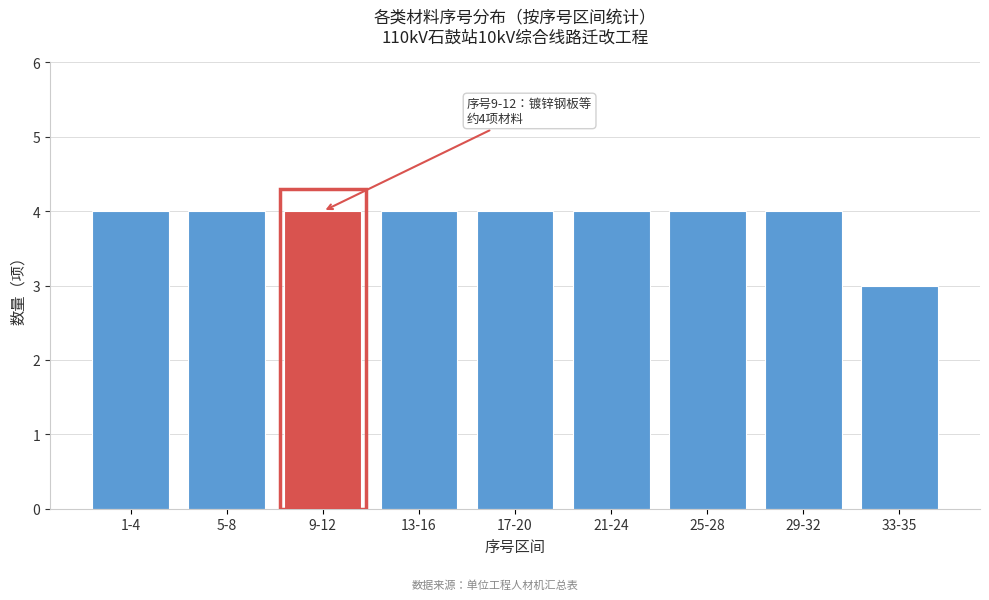

Reading right to left, extract all data points from this chart.

3	4	4	4	4	4	4	4	4